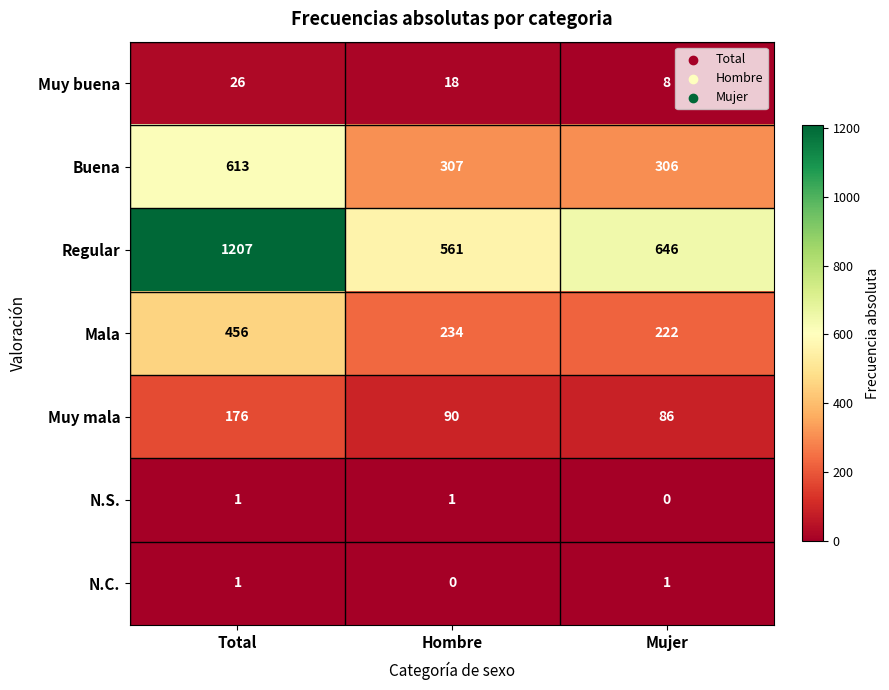

The Buena series shows 207 at Mujer. True or false?

False